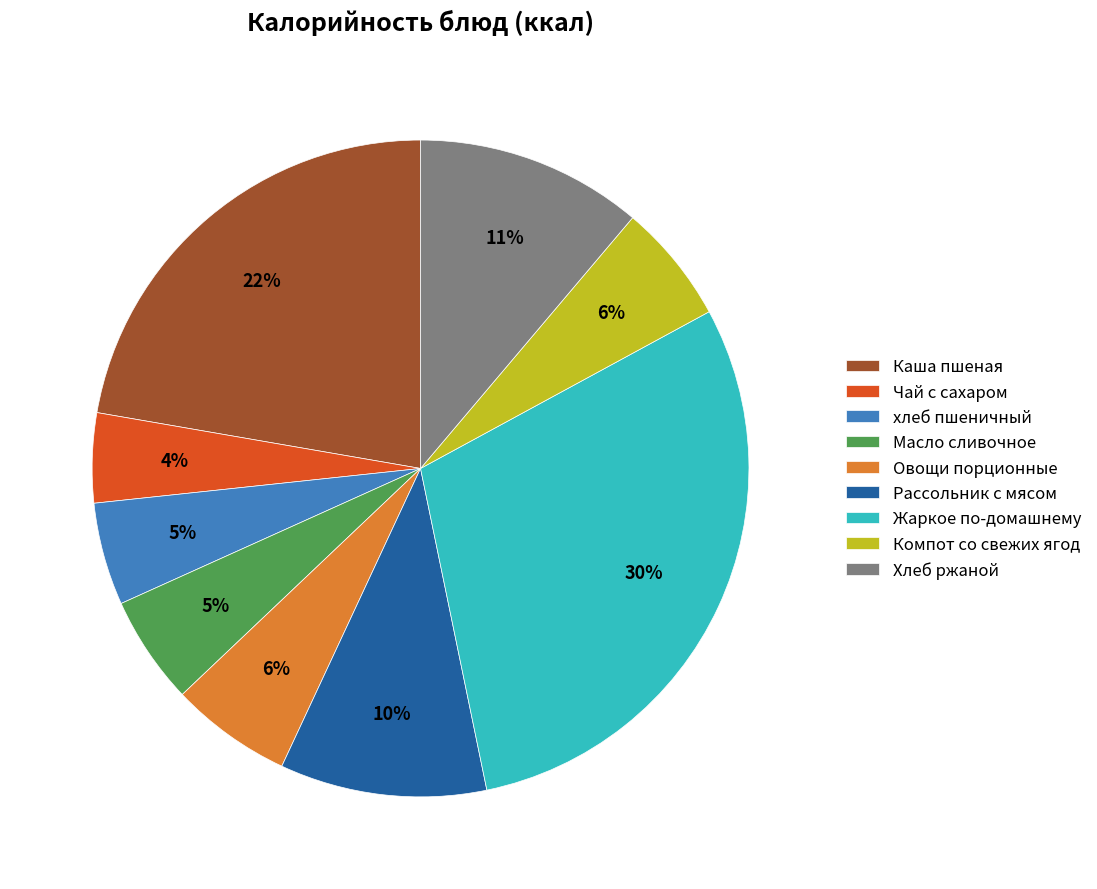

Is it true that Жаркое по-домашнему is 16% of the pie?

False